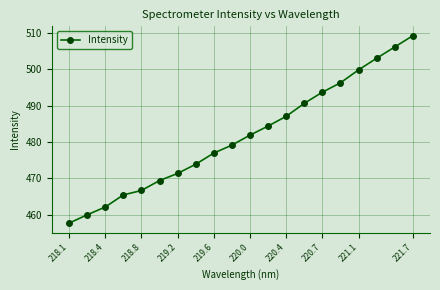

What is the greatest value displayed?

509.2